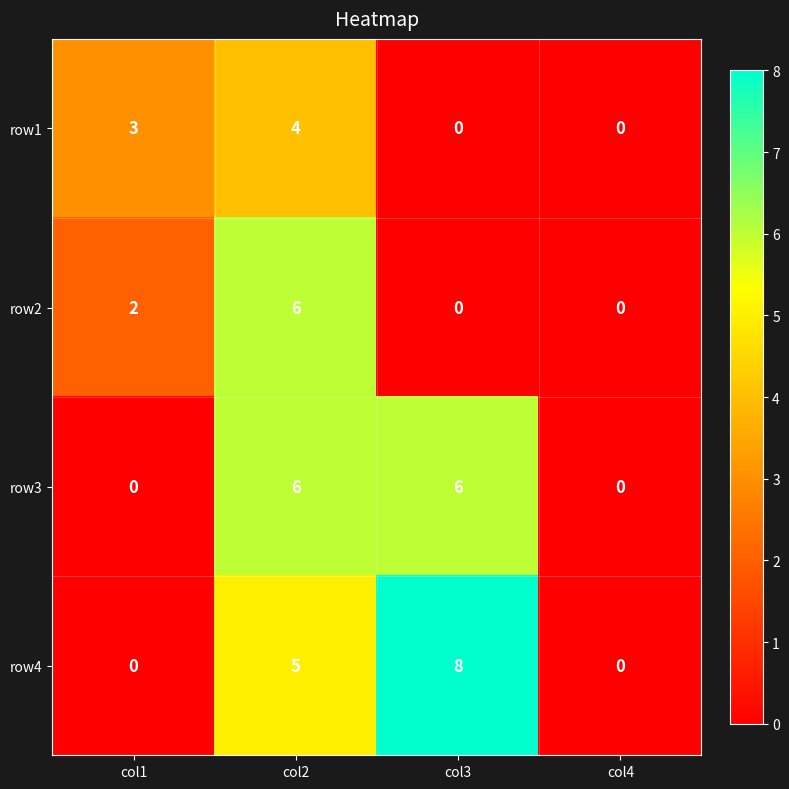

True or false: row4 has a value of 0 at col4.

True